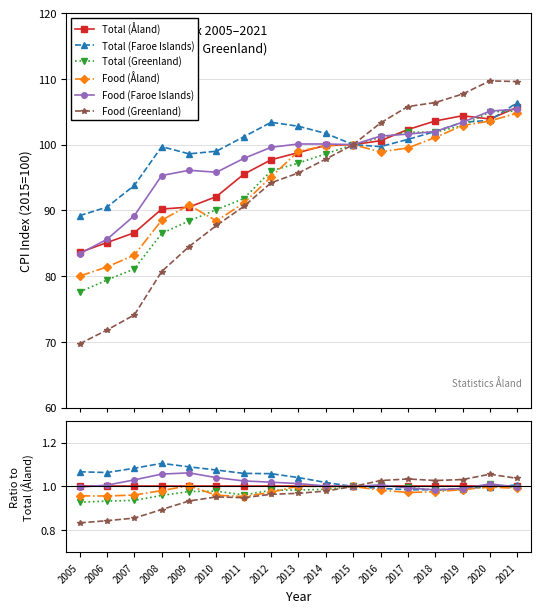

How many lines are shown in the chart?

6